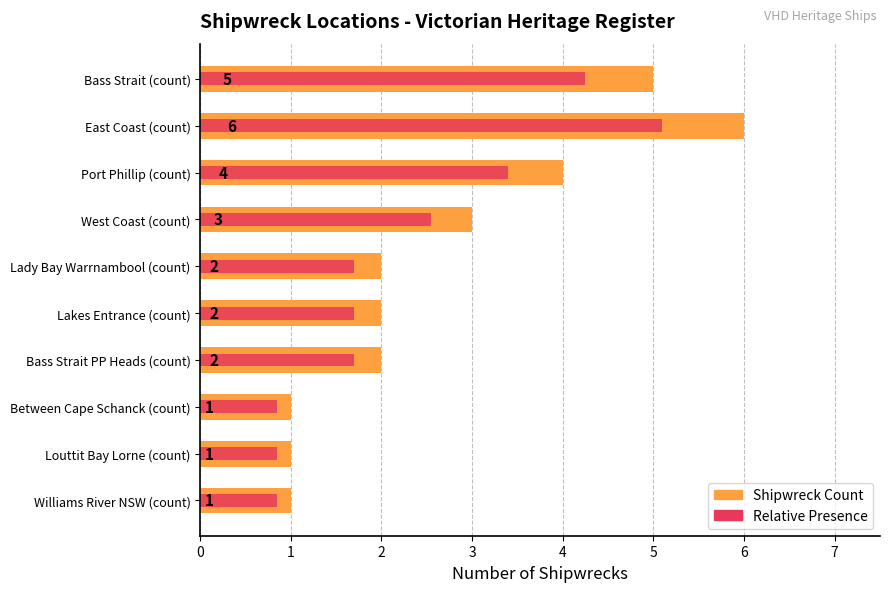

What is the sum of all Shipwreck Count values?

27.0